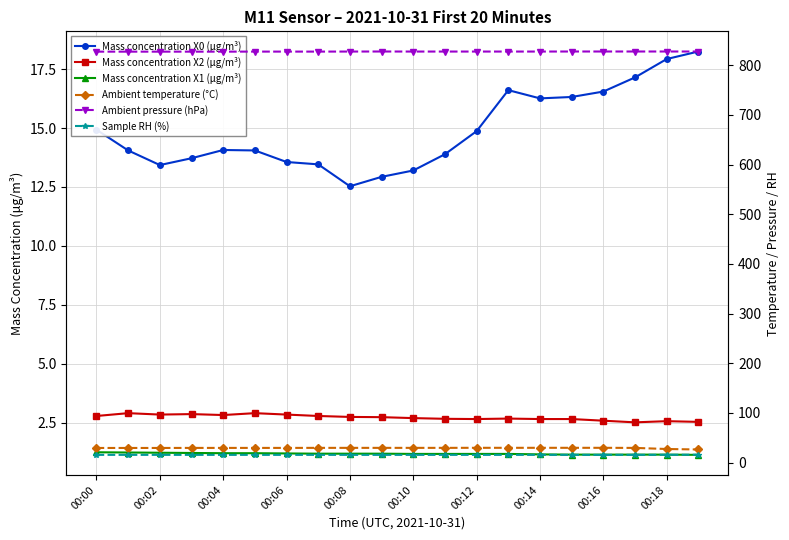

At which label does Mass concentration X1 (μg/m³) reach its minimum?

19